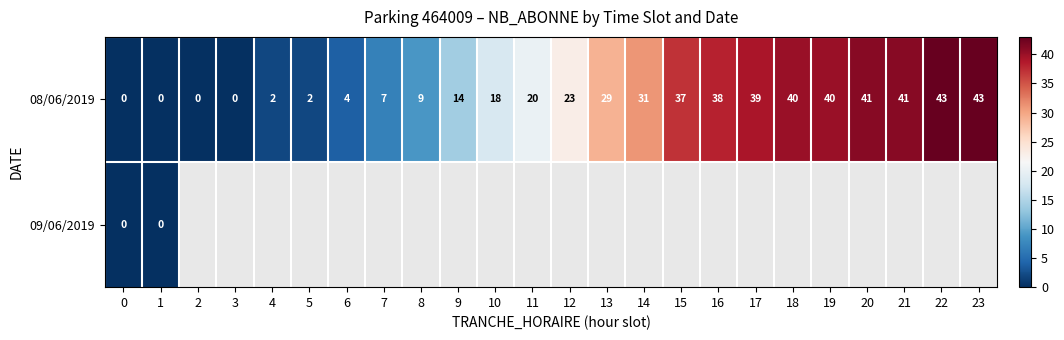

How many values in 08/06/2019 are above zero?

20